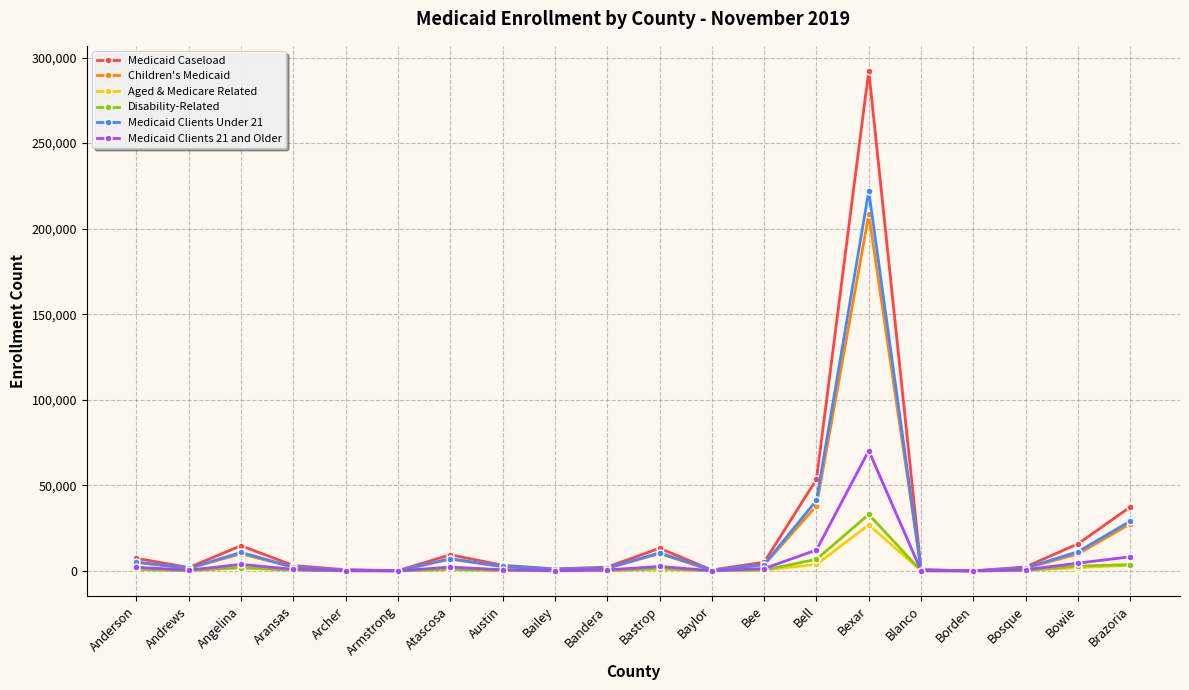

At which category is the sum across all series the highest?

Bexar